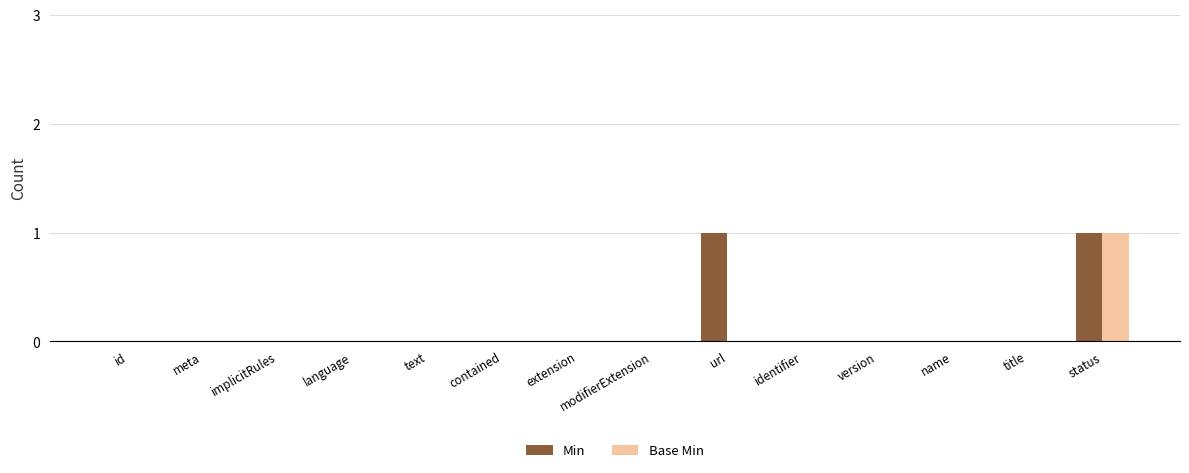

Reading left to right, what are all the values shown in this chart?

Min: 0	0	0	0	0	0	0	0	1	0	0	0	0	1
Base Min: 0	0	0	0	0	0	0	0	0	0	0	0	0	1